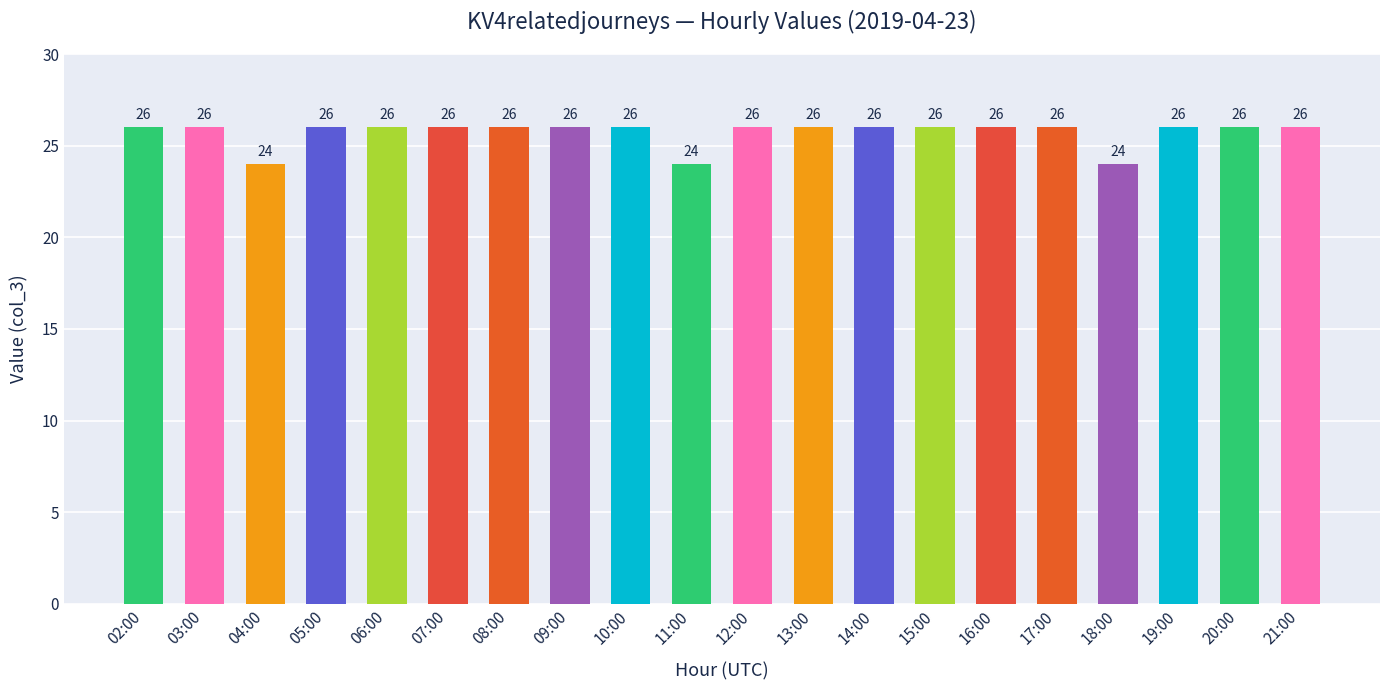

What is the label of the 4th bar from the left?

05:00